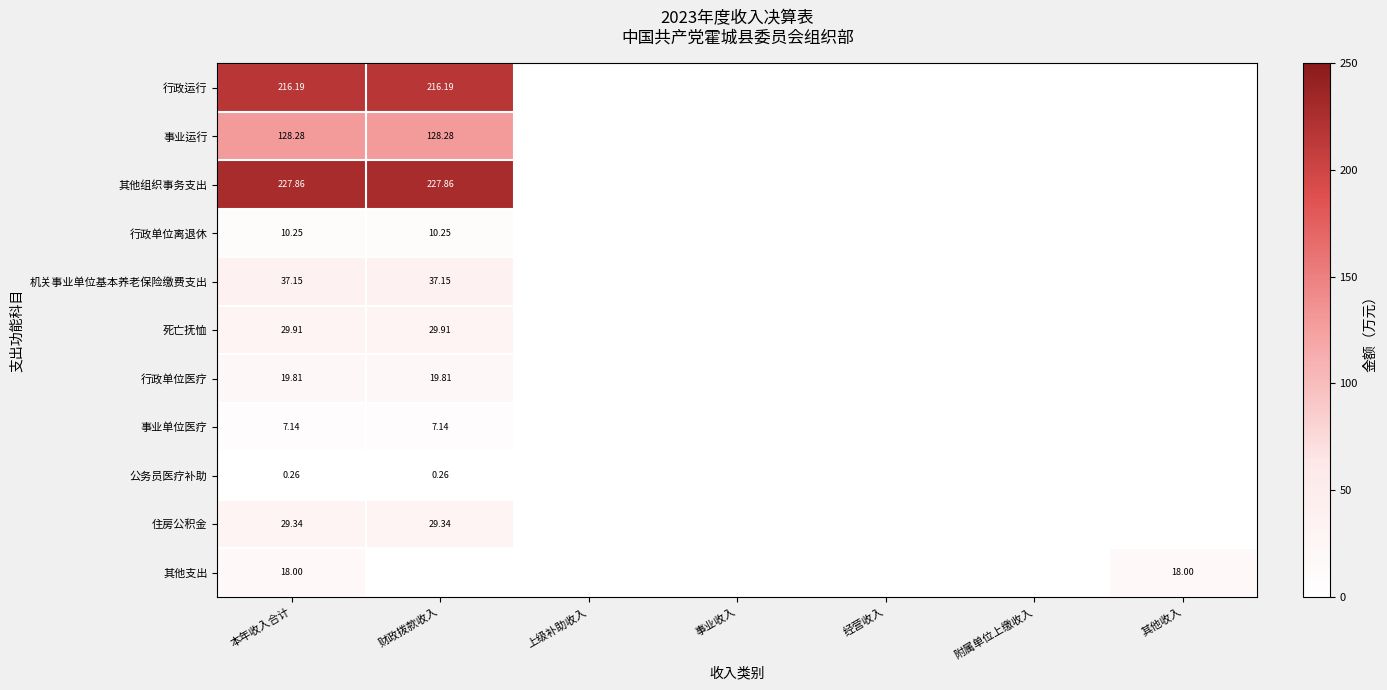

The value of 行政运行 at 本年收入合计 is 216.2. True or false?

True